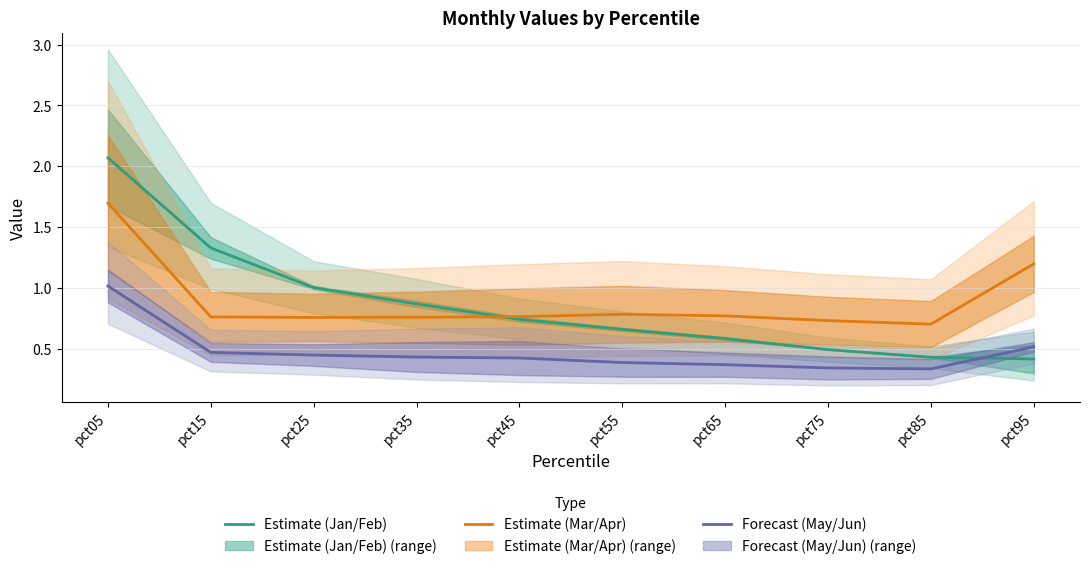

List the series in order of their peak value, lowest first.

Forecast (May/Jun), Estimate (Mar/Apr), Estimate (Jan/Feb)